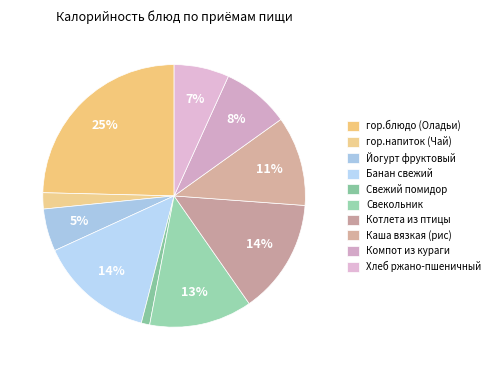

What percentage do Свекольник and Хлеб ржано-пшеничный together represent?

19.5%